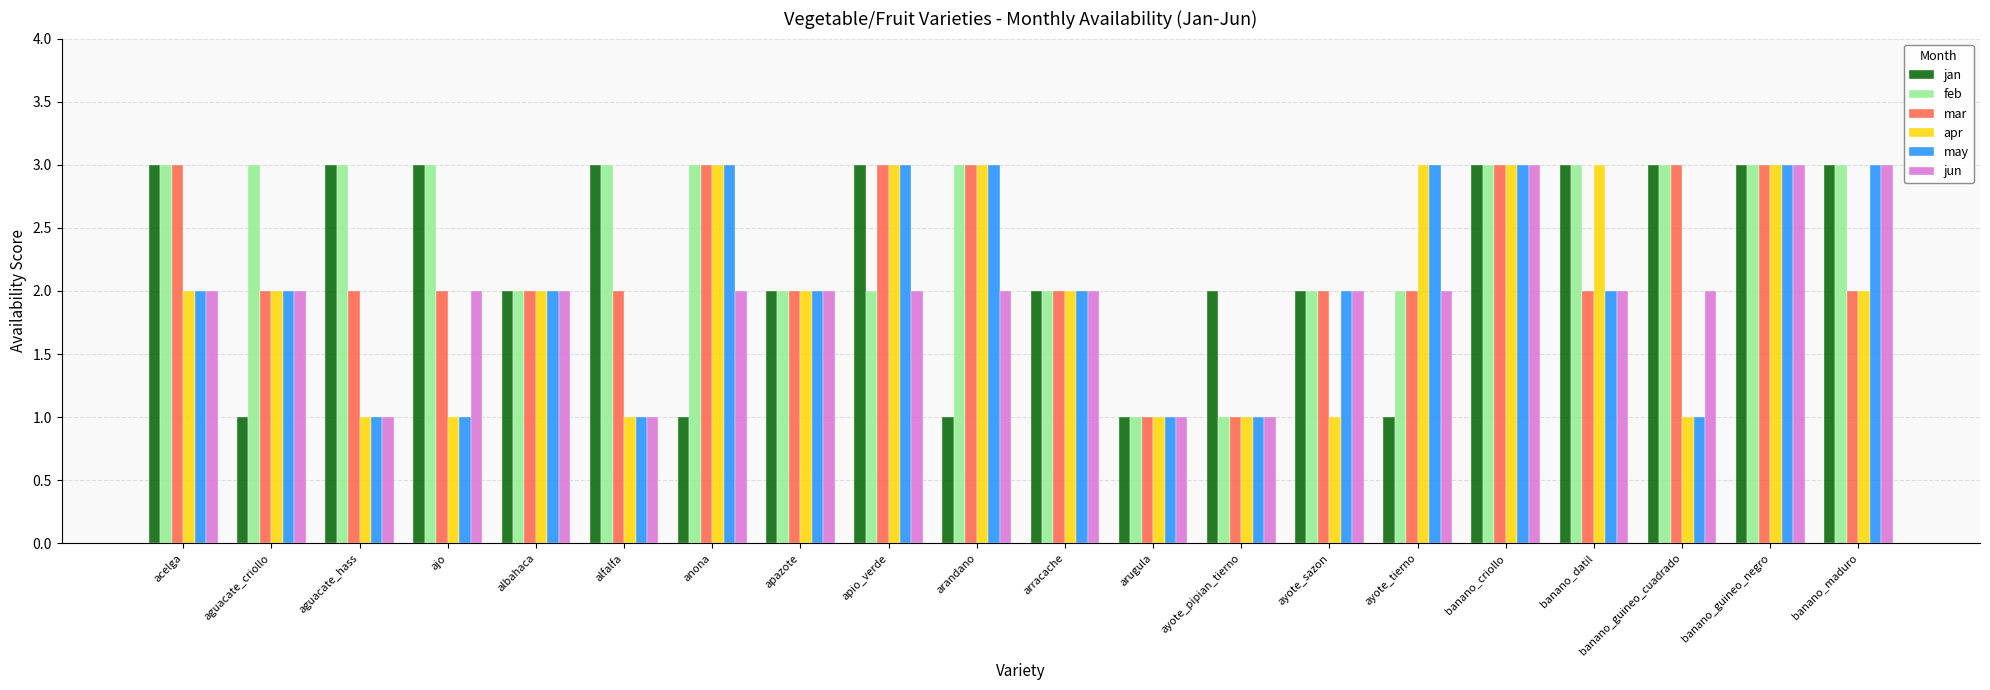

How many values in the jan series are below 3?

10